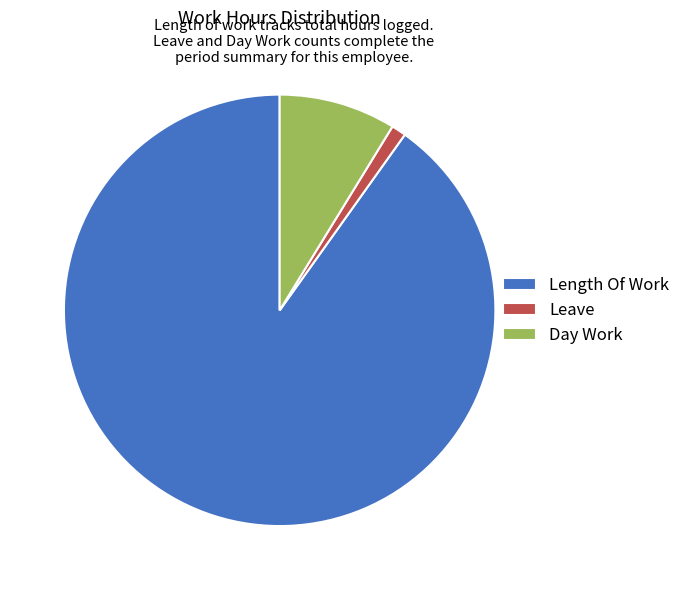

Is it true that Day Work is 9% of the pie?

True